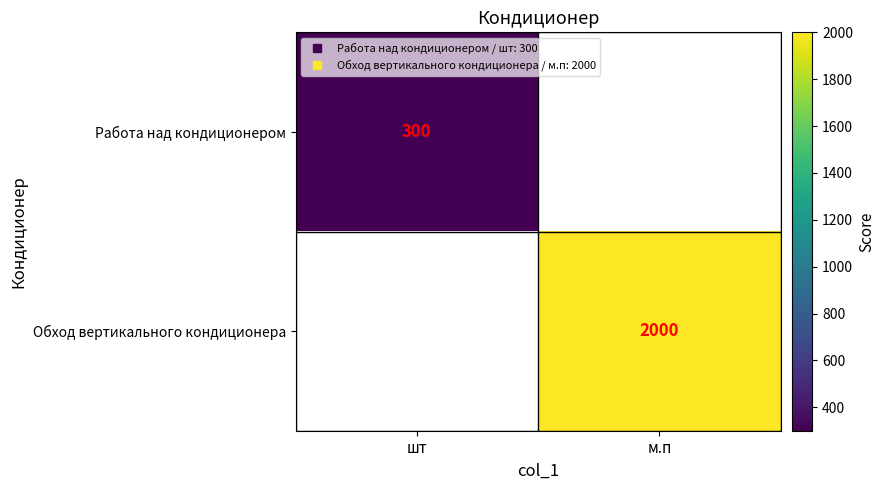

List the labels in order of Работа над кондиционером value, smallest first.

шт, м.п